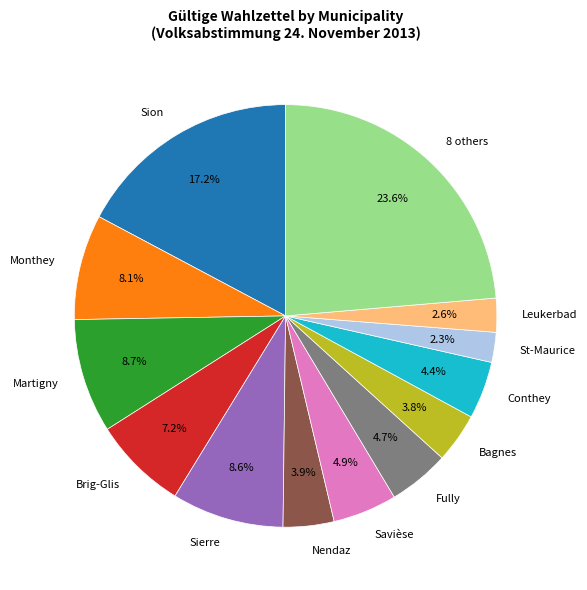

Between Conthey and 8 others, which is larger?

8 others